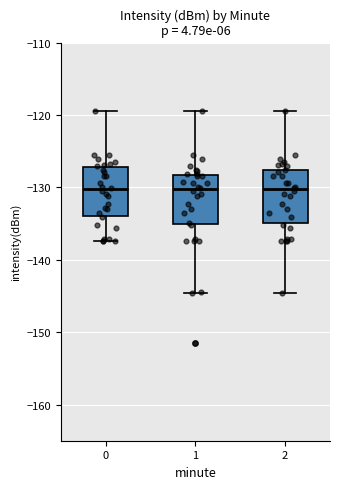

Where is the upper edge of the box at x = 0 on the y-axis? The values are not printed on the chart, so give them approximately, as read against the axis.

-127